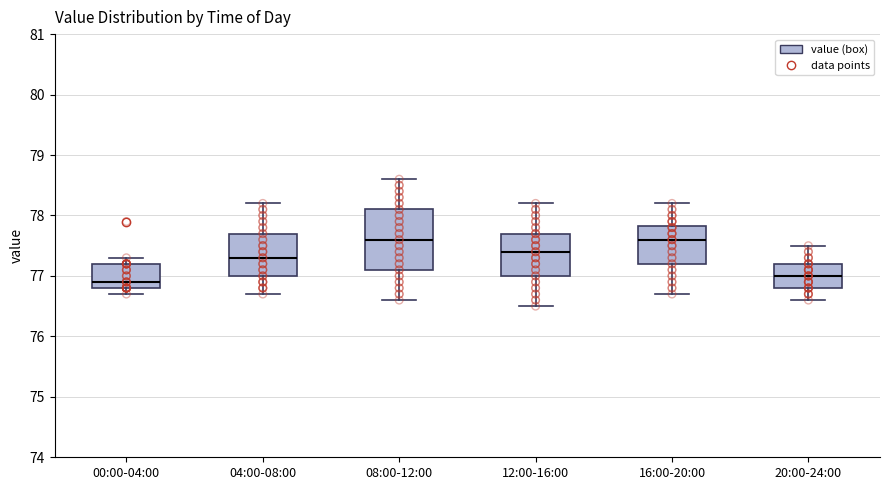

Reading left to right, transcribe this box plot: for each box, give where its median line is, the range the box spans, and where its two whiskers end, as read against the y-axis. The values are not printed on the chart, so give them approximately, as read against the axis.

00:00-04:00: median 76.9, box 76.8 to 77.2, whiskers 76.7 to 77.3
04:00-08:00: median 77.3, box 77.0 to 77.7, whiskers 76.7 to 78.2
08:00-12:00: median 77.6, box 77.1 to 78.1, whiskers 76.6 to 78.6
12:00-16:00: median 77.4, box 77.0 to 77.7, whiskers 76.5 to 78.2
16:00-20:00: median 77.6, box 77.2 to 77.8, whiskers 76.7 to 78.2
20:00-24:00: median 77.0, box 76.8 to 77.2, whiskers 76.6 to 77.5